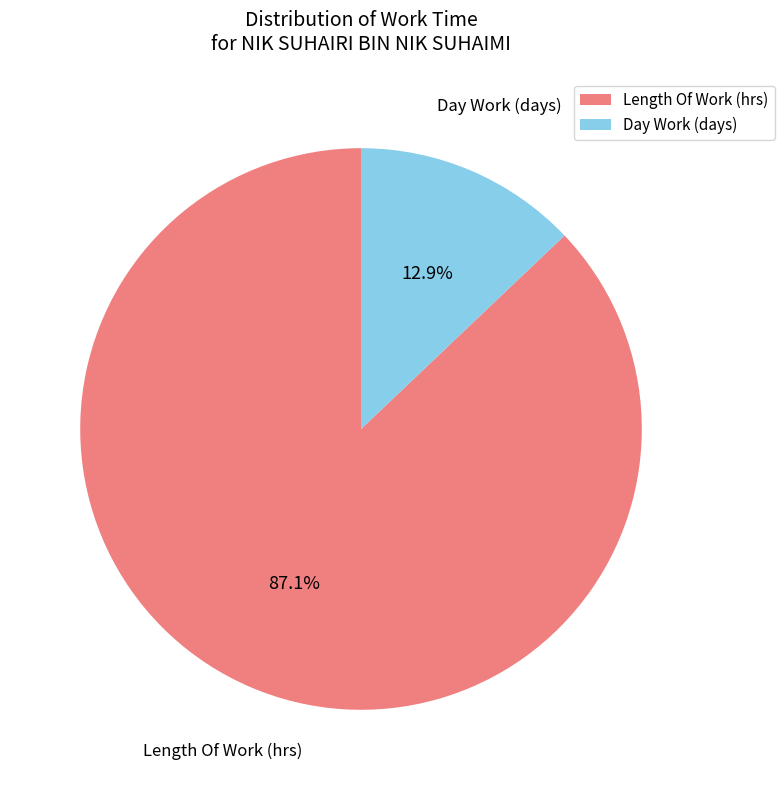

Is there any slice that represents more than half of the pie?

Yes